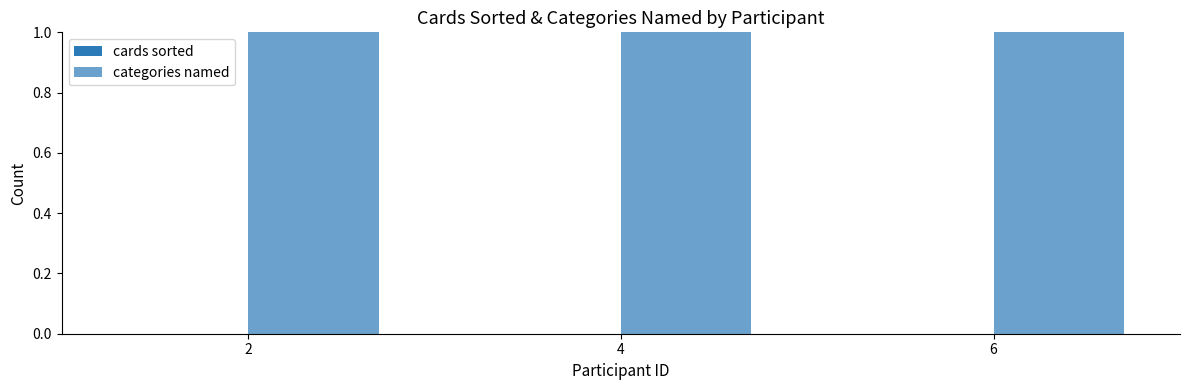

Rank the series by their maximum value, from highest to lowest.

categories named, cards sorted